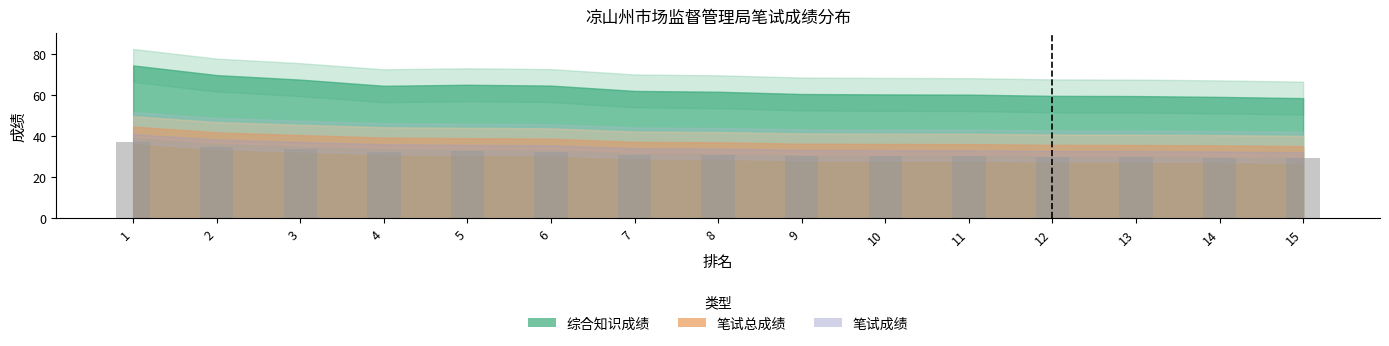

Which has a higher value, 9 or 5?

5